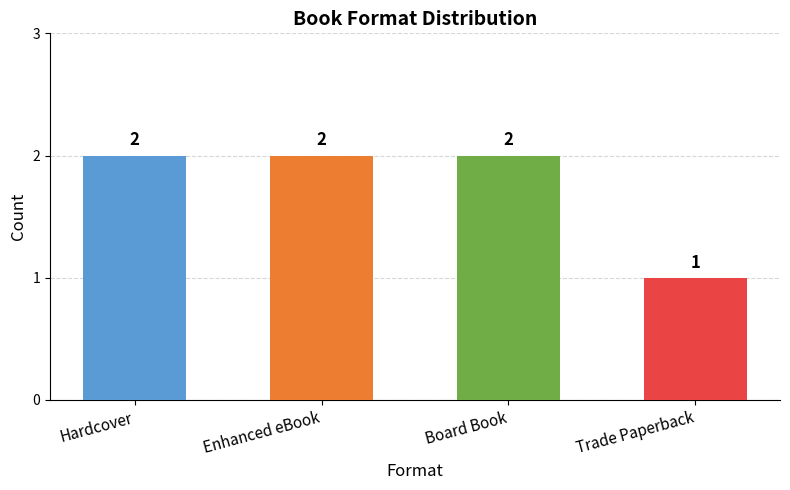

What is the greatest value displayed?

2